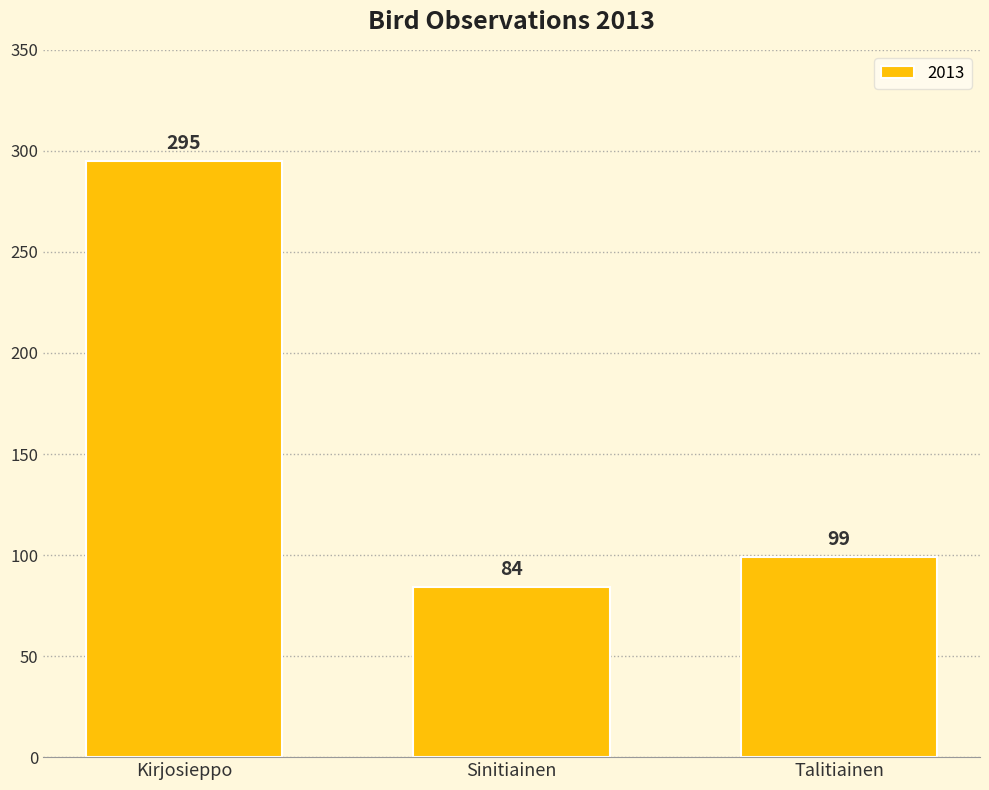

Reading left to right, extract all data points from this chart.

Kirjosieppo=295	Sinitiainen=84	Talitiainen=99